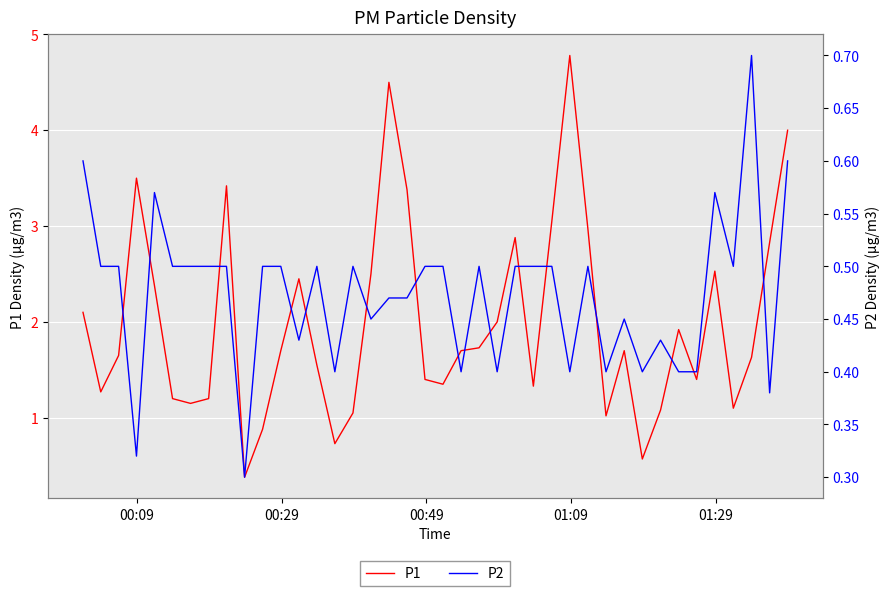

What are all the series names shown in the legend?

P1, P2